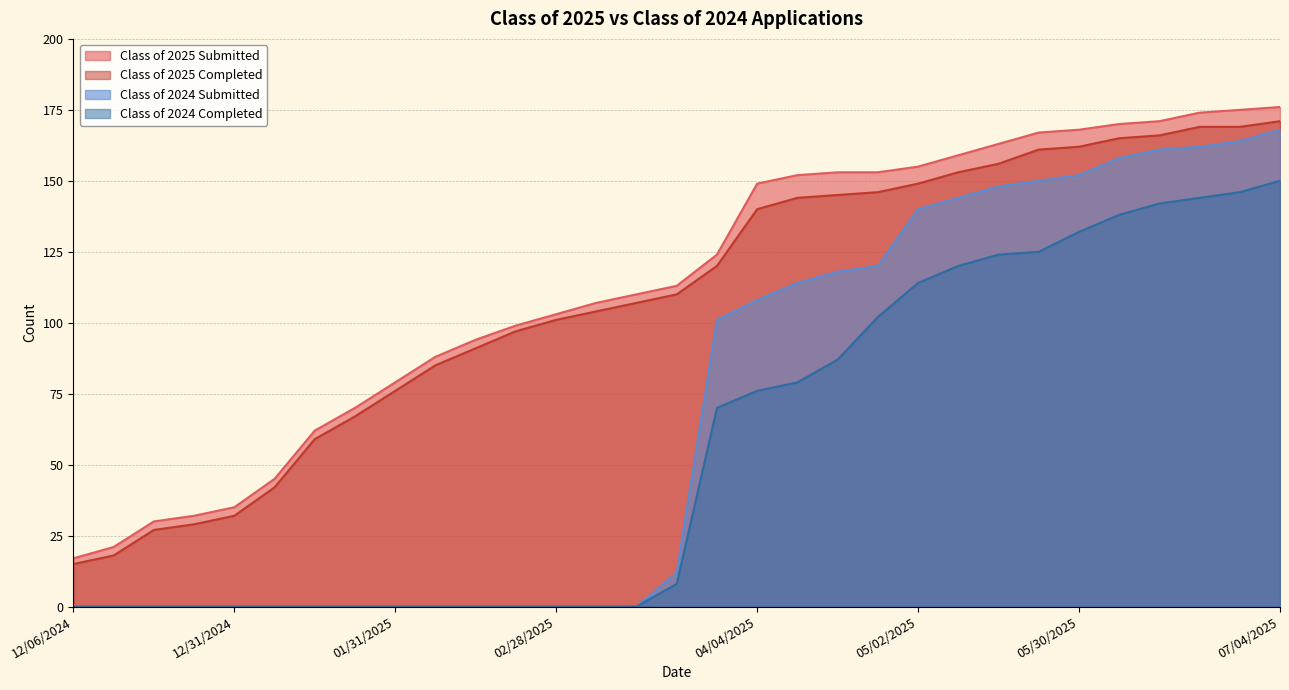

True or false: Class of 2024 Submitted and Class of 2024 Completed cross at least once.

False